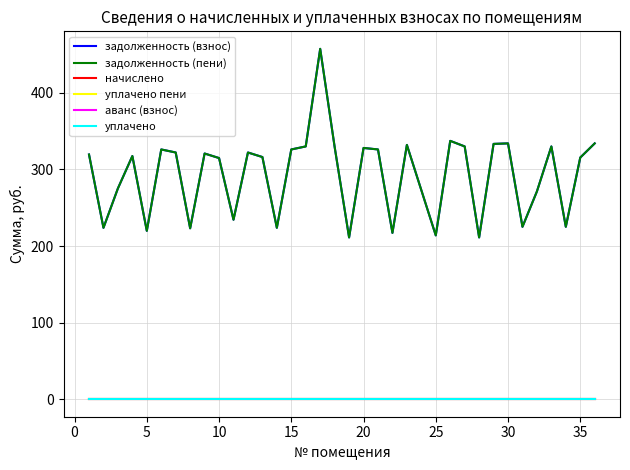

Does the chart display data point markers on the line(s)?

No